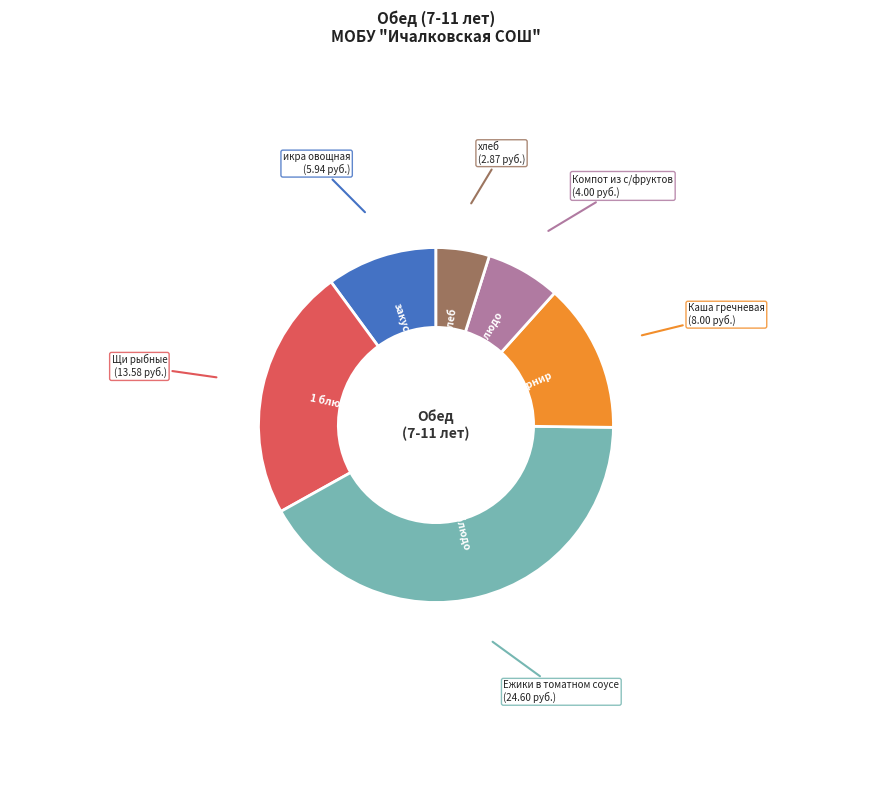

How many slices are in this pie chart?

6